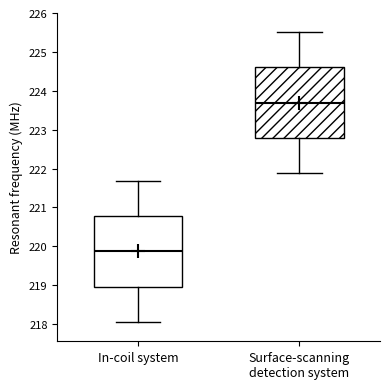

Reading left to right, read every box against the y-axis: the position of its median line, the range the box covers, and the ends of its whiskers. The values are not printed on the chart, so give them approximately, as read against the axis.

In-coil system: median 219.9, box 219.0 to 220.8, whiskers 218.1 to 221.7
Surface-scanning detection system: median 223.7, box 222.8 to 224.6, whiskers 221.9 to 225.5